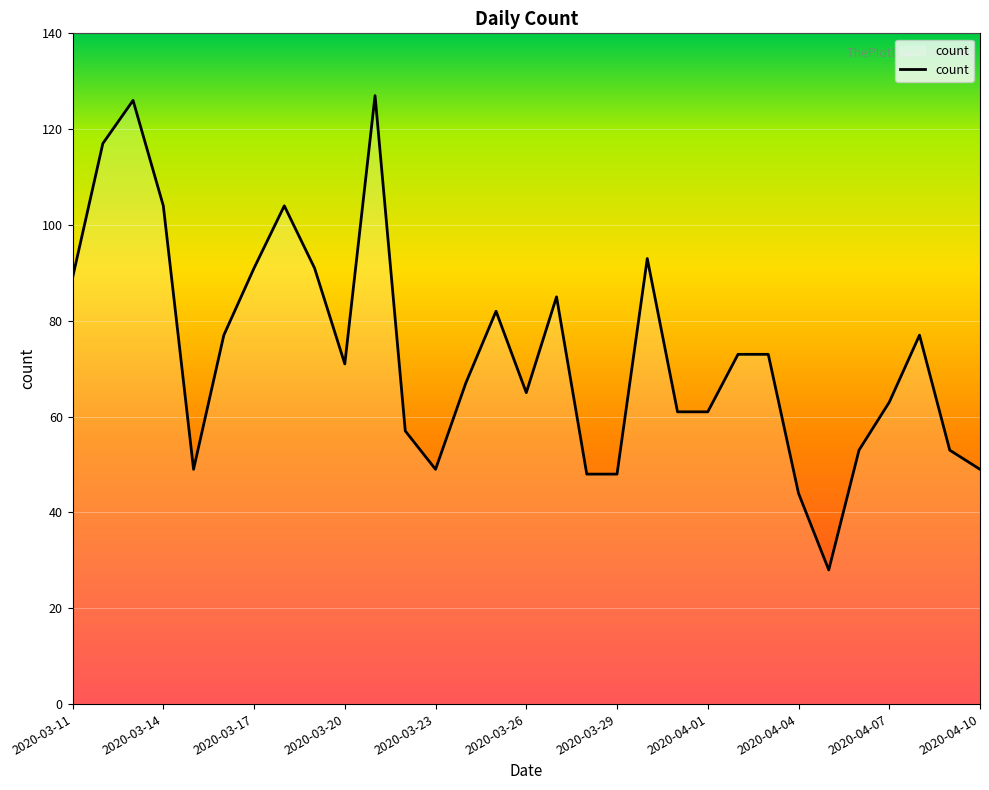

What is the greatest value displayed?

127